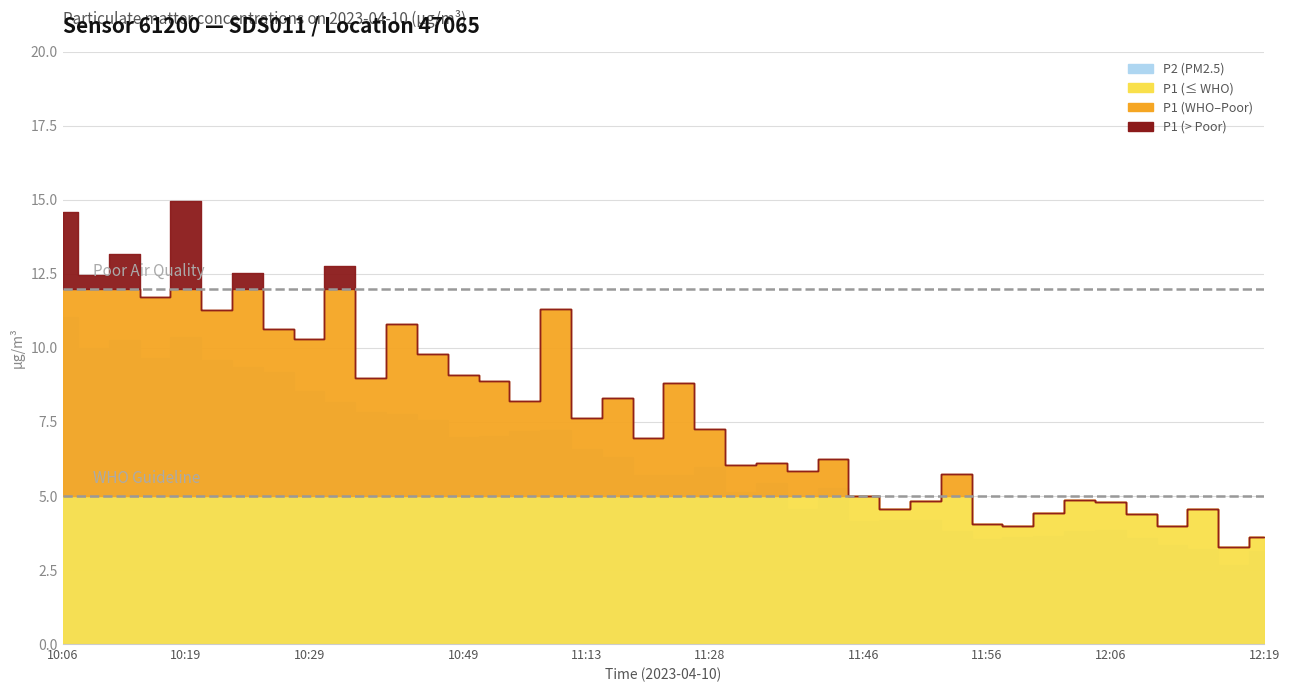

How many values in the P2 series exceed 5?

25